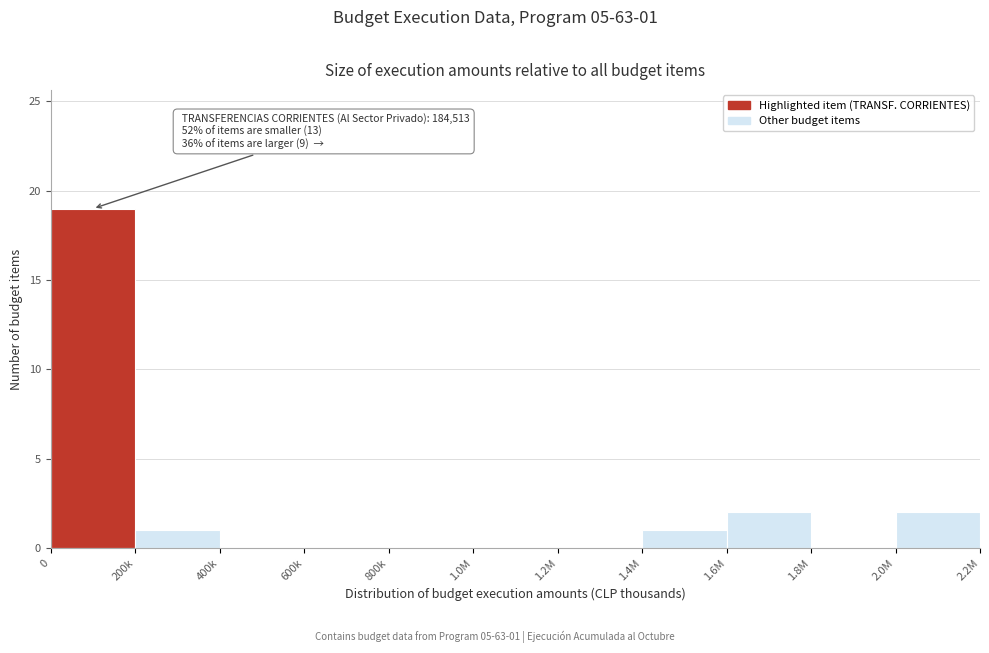

Reading right to left, extract all data points from this chart.

2.0M=2	1.8M=0	1.6M=2	1.4M=1	1.2M=0	1.0M=0	800k=0	600k=0	400k=0	200k=1	0=19